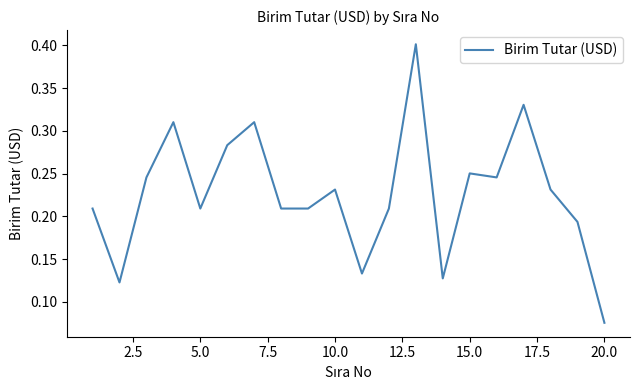

What is the maximum value shown in the chart?

0.4